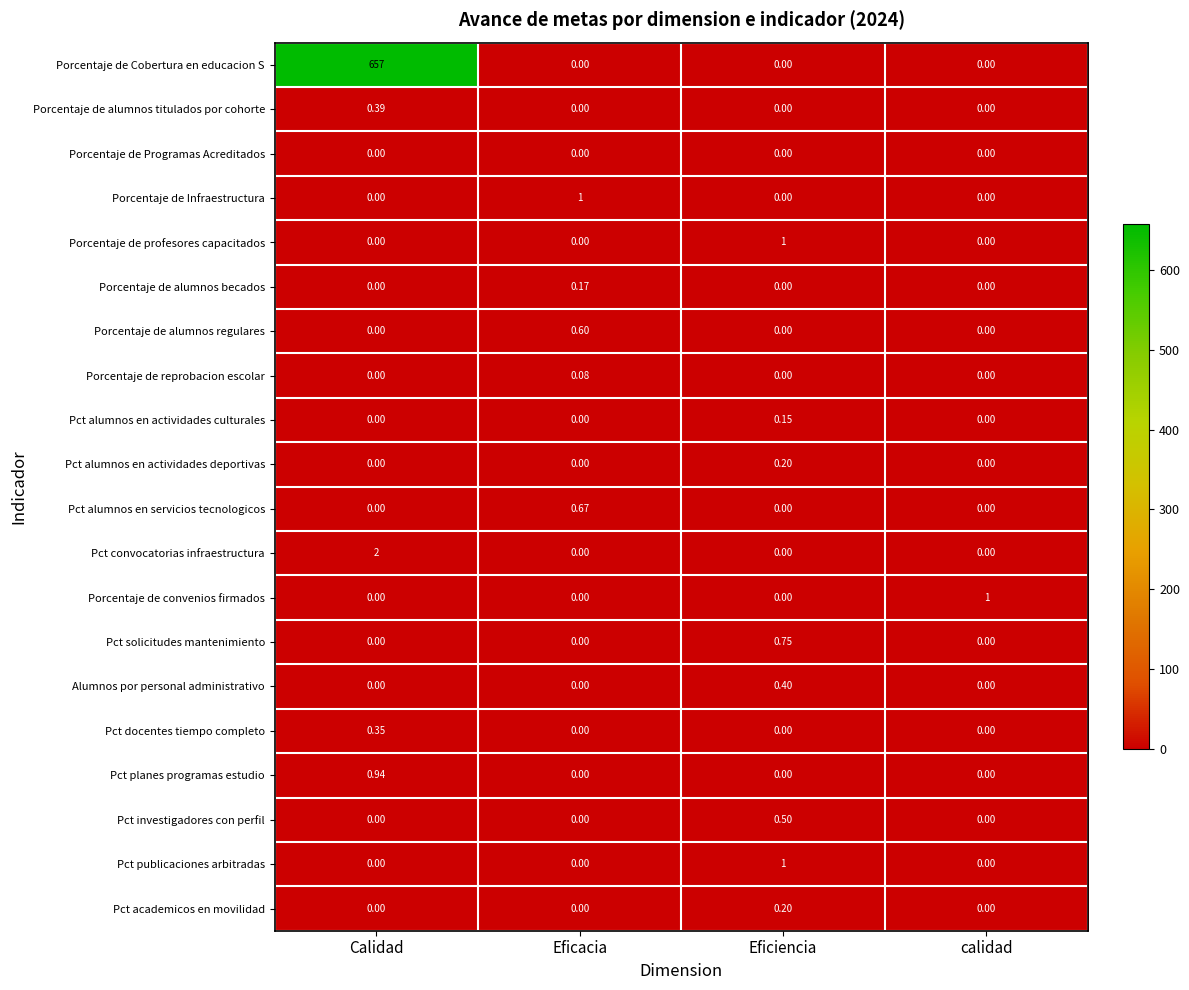

At how many categories does at least one series exceed 87?

1